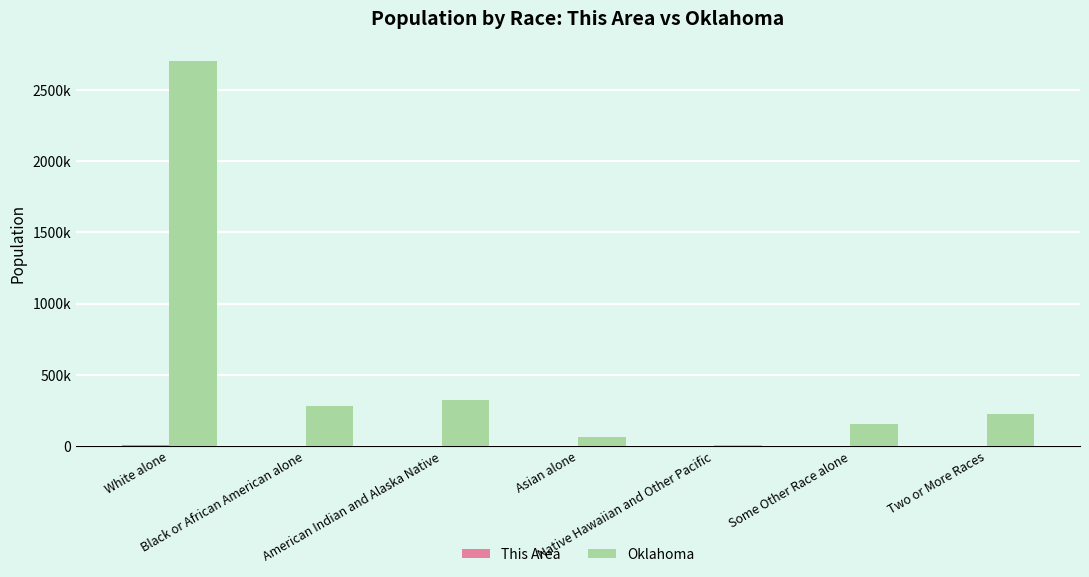

Are the bars grouped side by side (vs. stacked)?

Yes